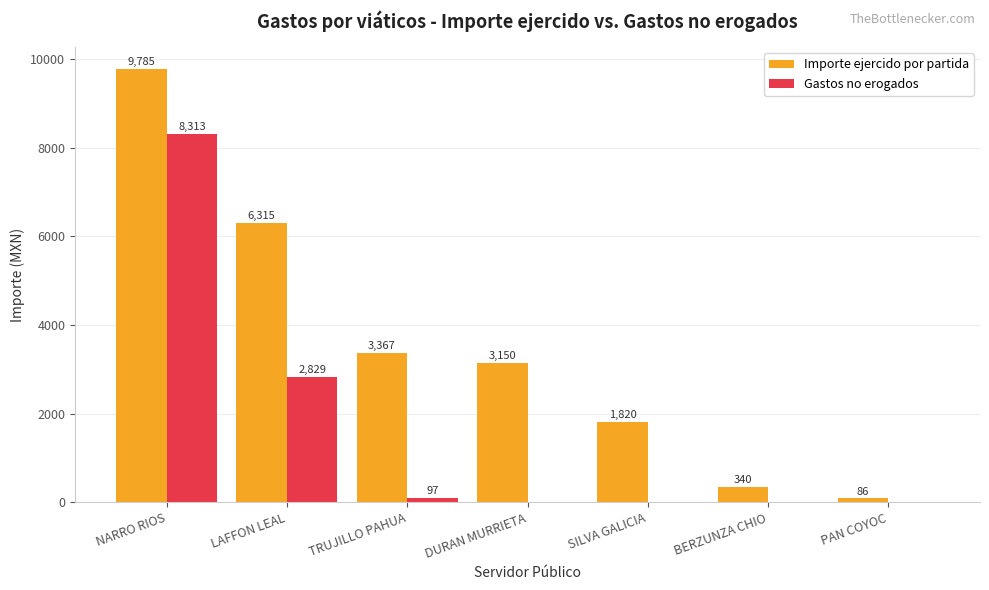

What is the sum of the Importe ejercido por partida values at LAFFON LEAL and SILVA GALICIA?

8135.0